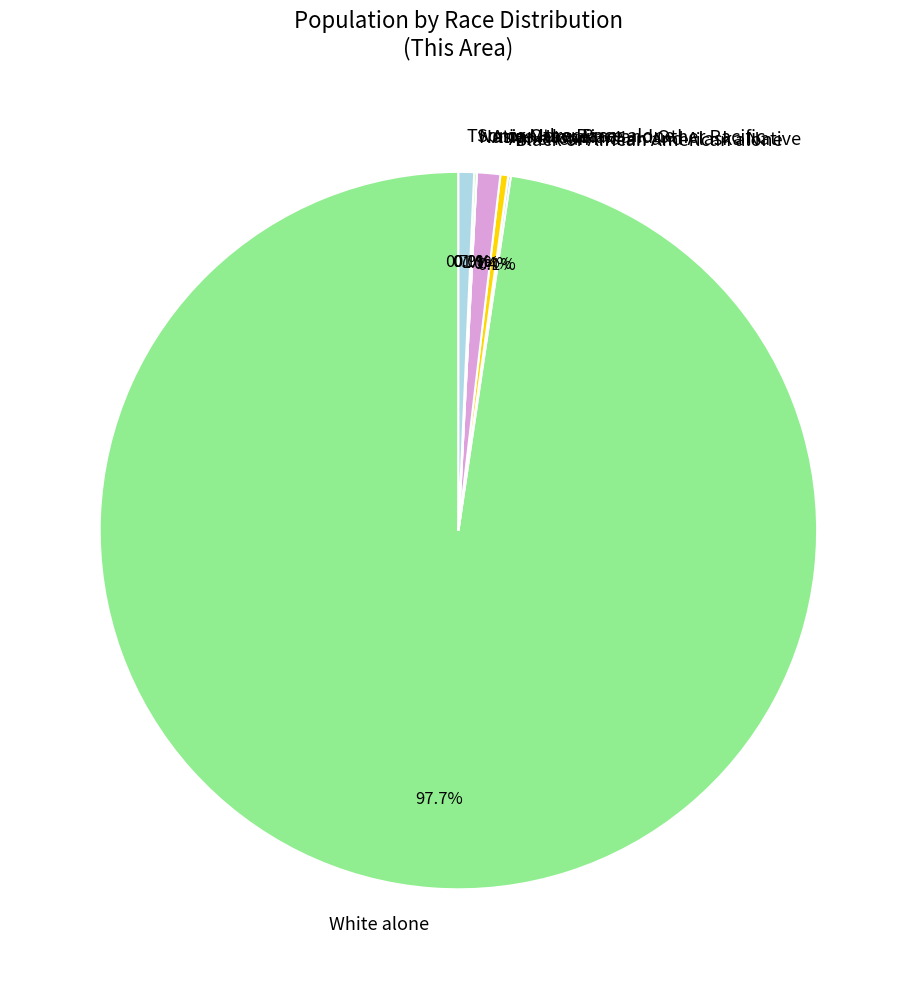

What is the smallest slice in the pie chart?

Native Hawaiian and Other Pacific